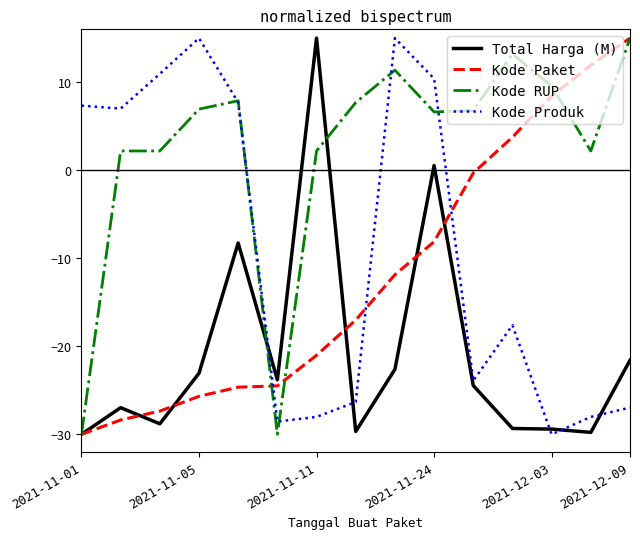

What is the minimum value for Kode Produk?

-30.0